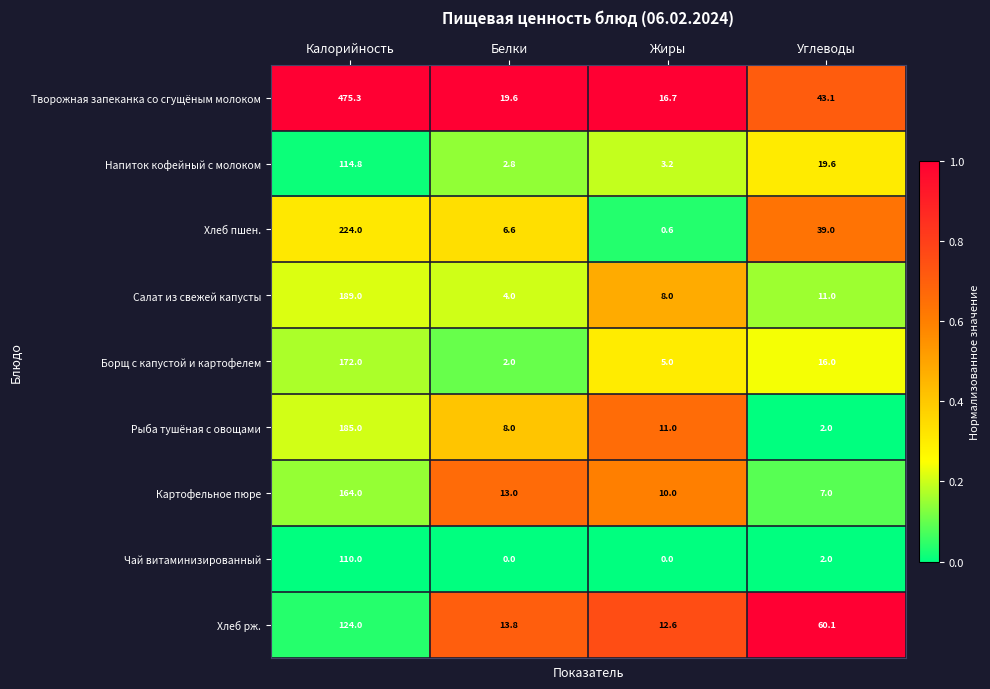

Which category has the lowest value in the Хлеб пшен. series?

Жиры